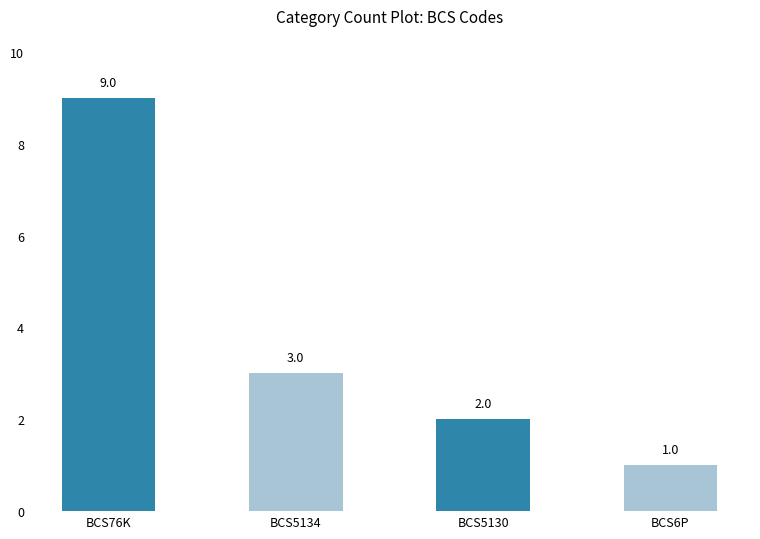

How many values are below 3?

2